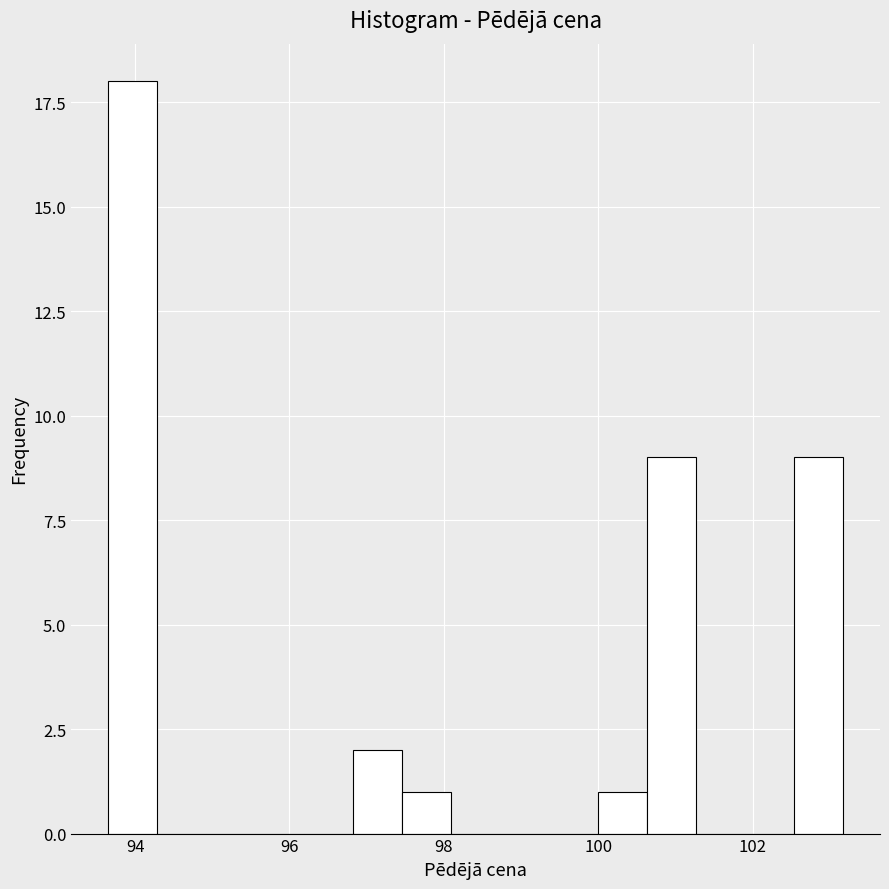

Around what value on the x-axis is the tallest bar? Give the approximate position of its centre, as read against the axis.

94.0